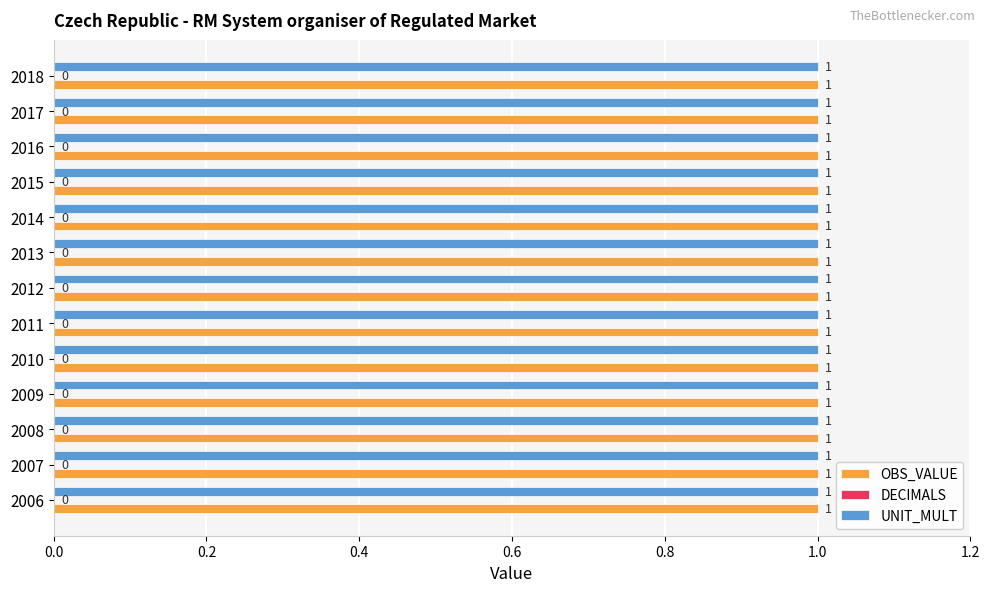

Which category has the lowest value in the DECIMALS series?

2006